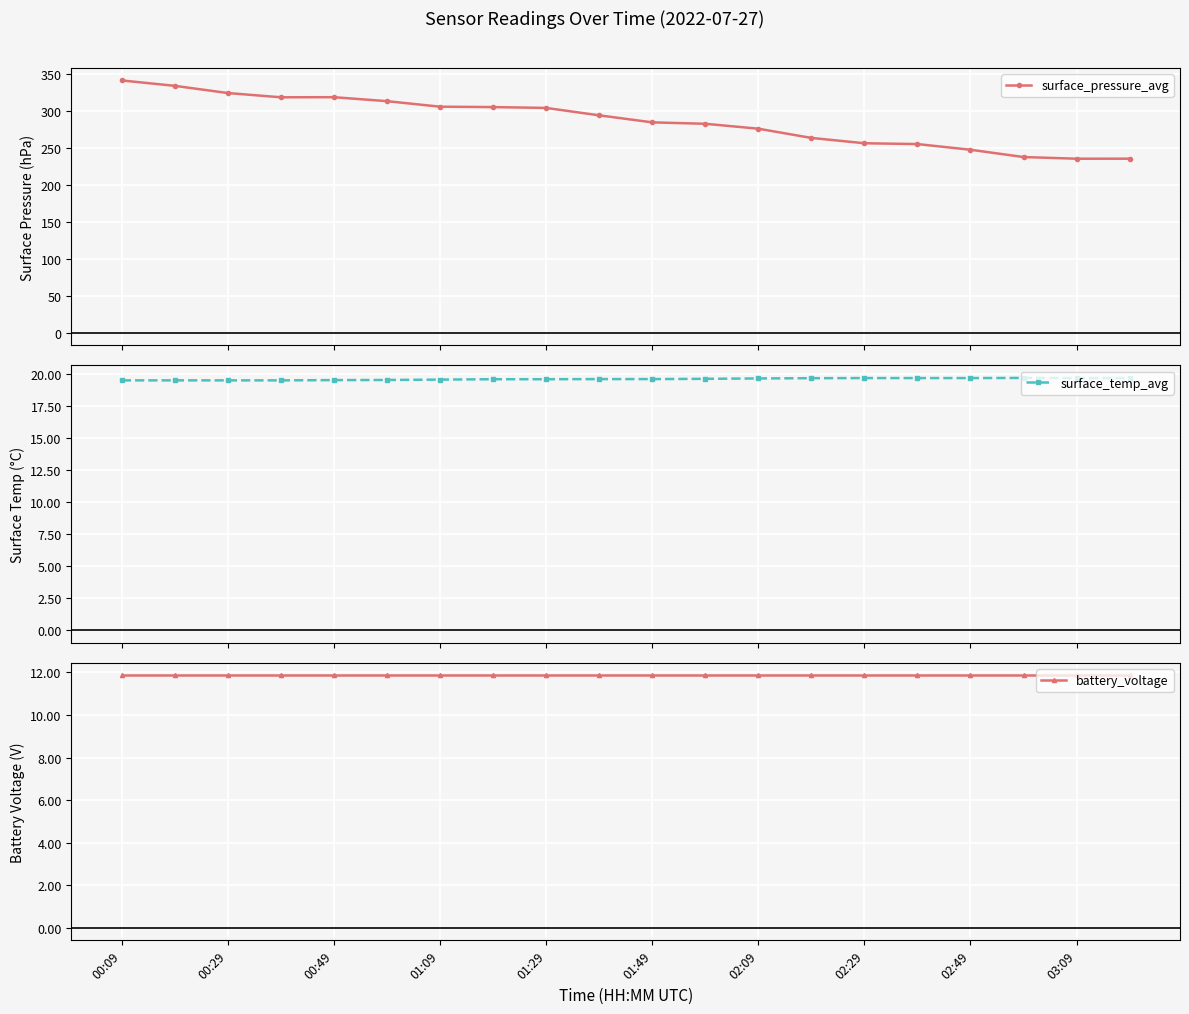

What is the value of the surface_pressure_avg point at the 5th from the left?

318.4